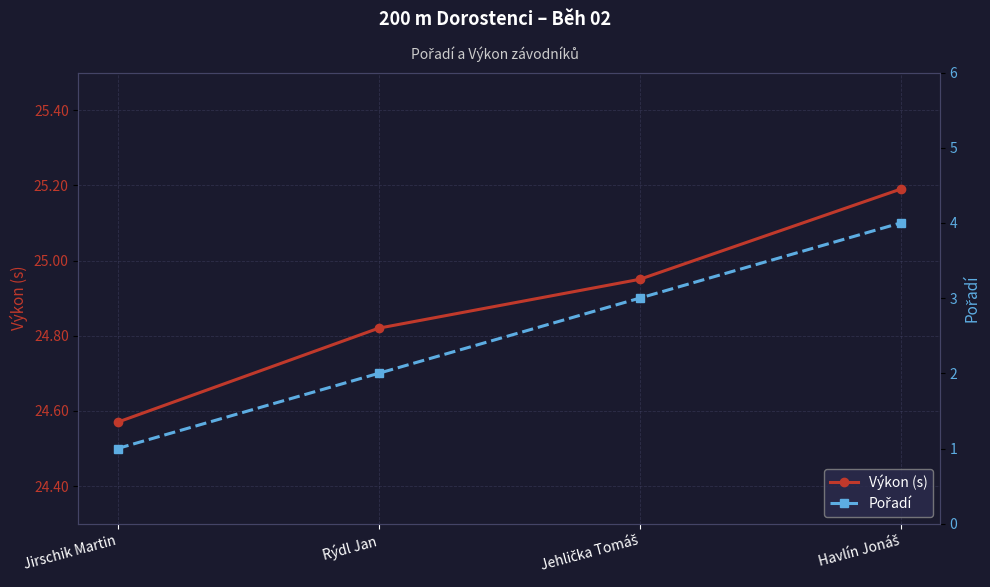

The Pořadí series shows 6.9 at Havlín Jonáš. True or false?

False